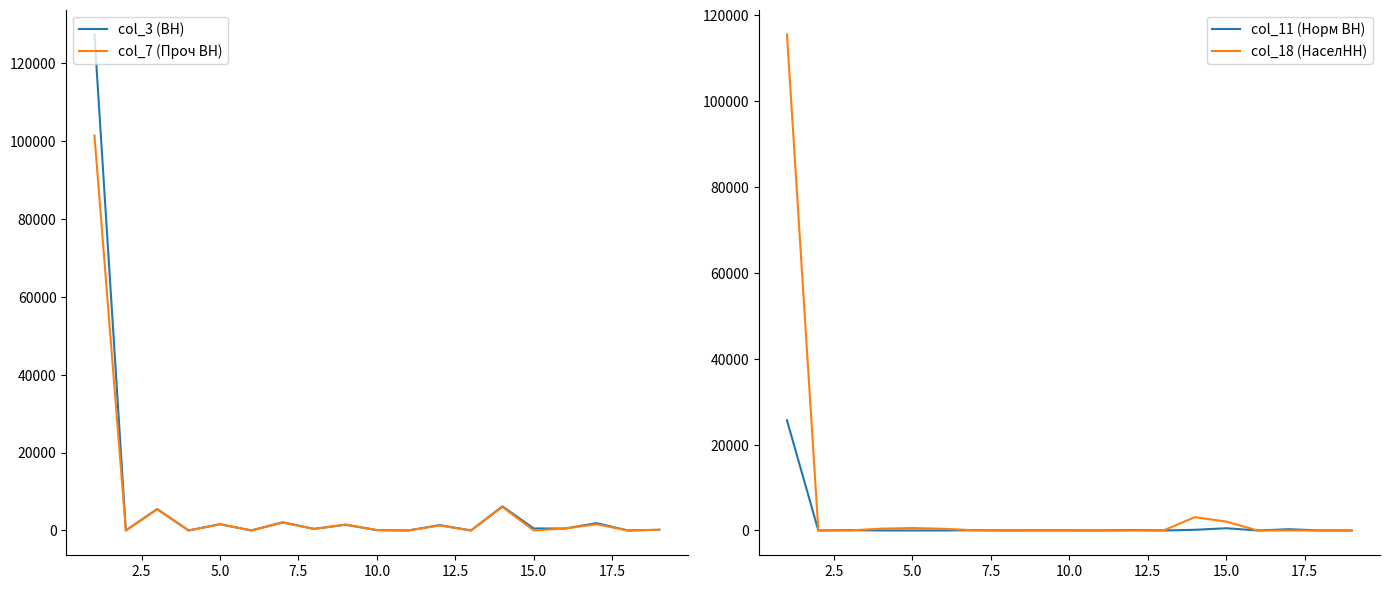

True or false: col_3 (ВН) has more than 1 interior local peaks.

True